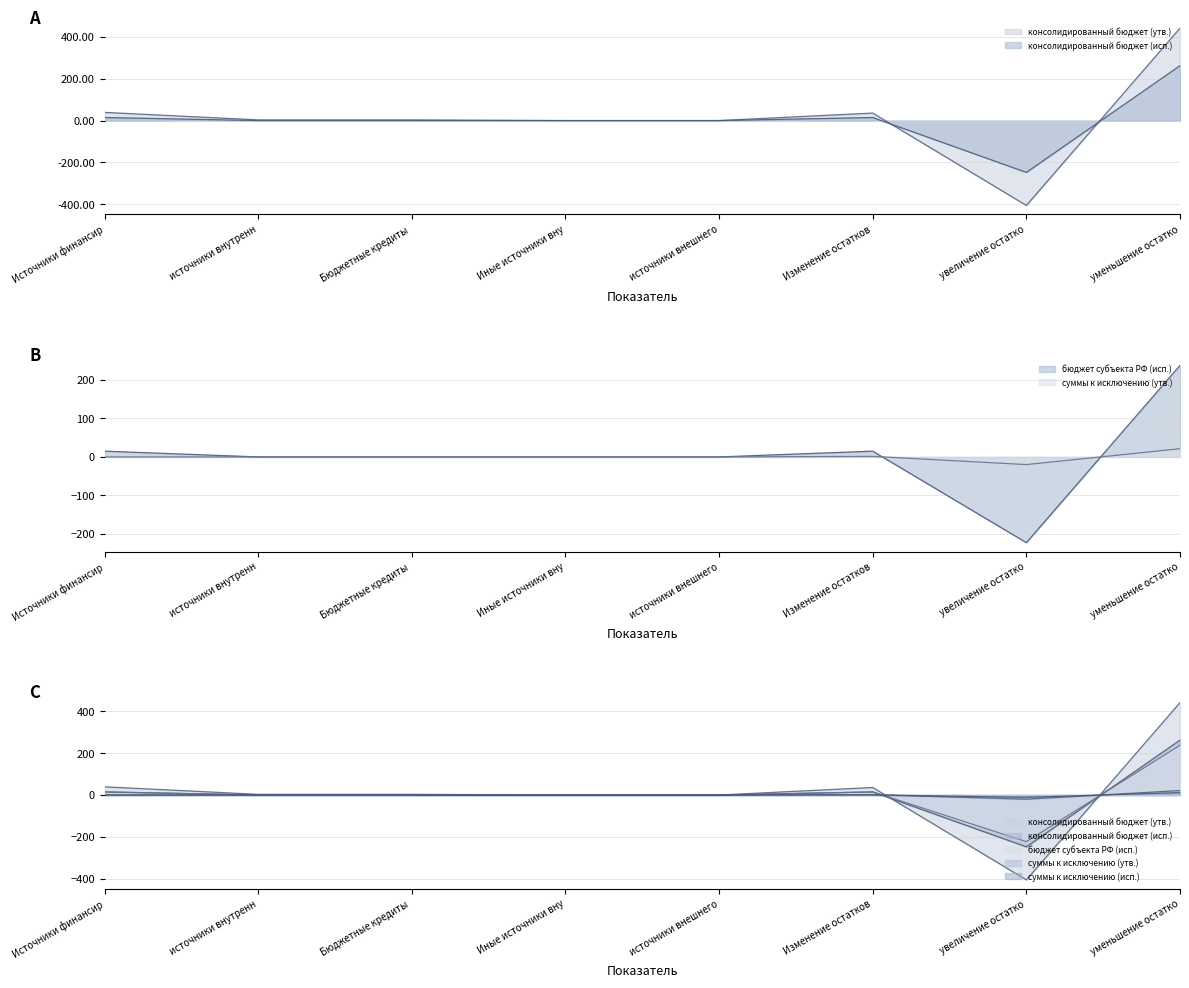

How many interior local peaks does the суммы к исключению (утв.) series have?

1